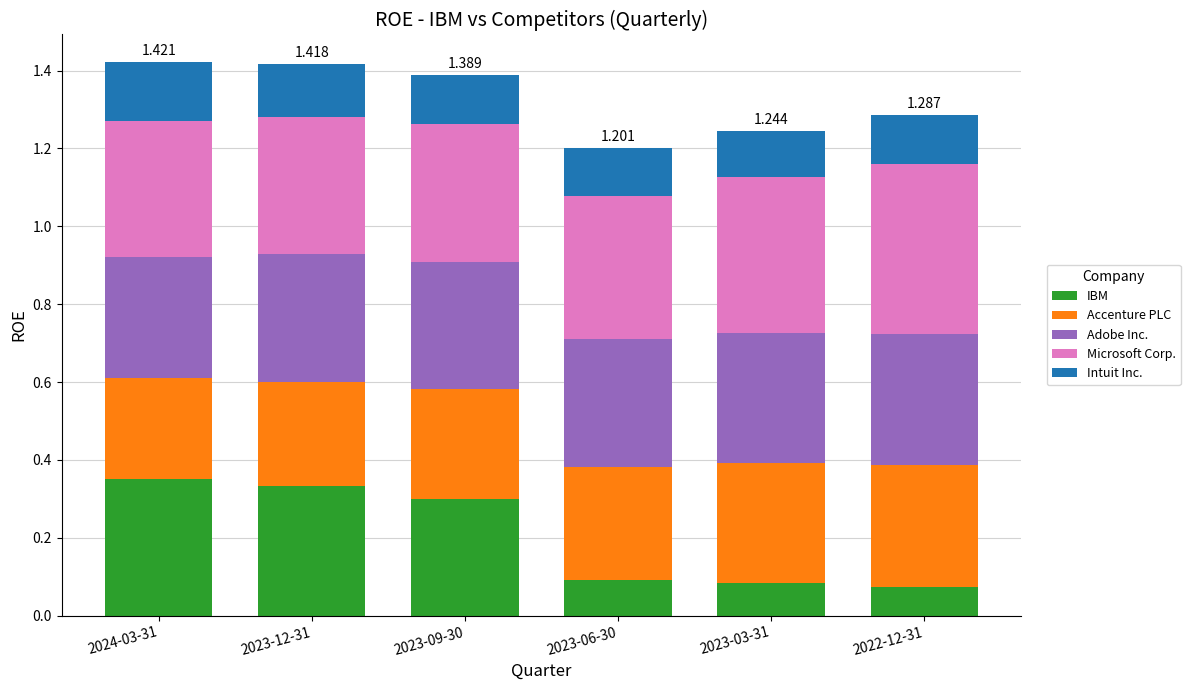

Count the Intuit Inc. values in the range 0 to 1.

6